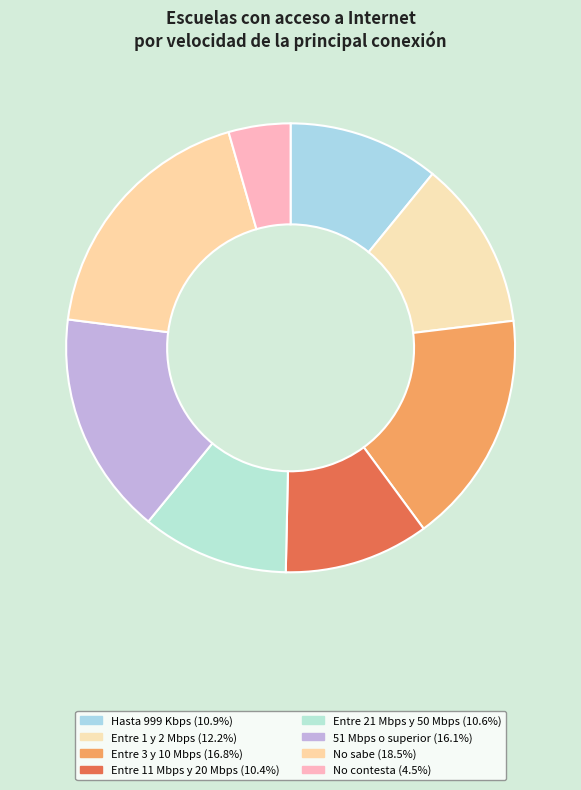

Is there any slice that represents more than half of the pie?

No